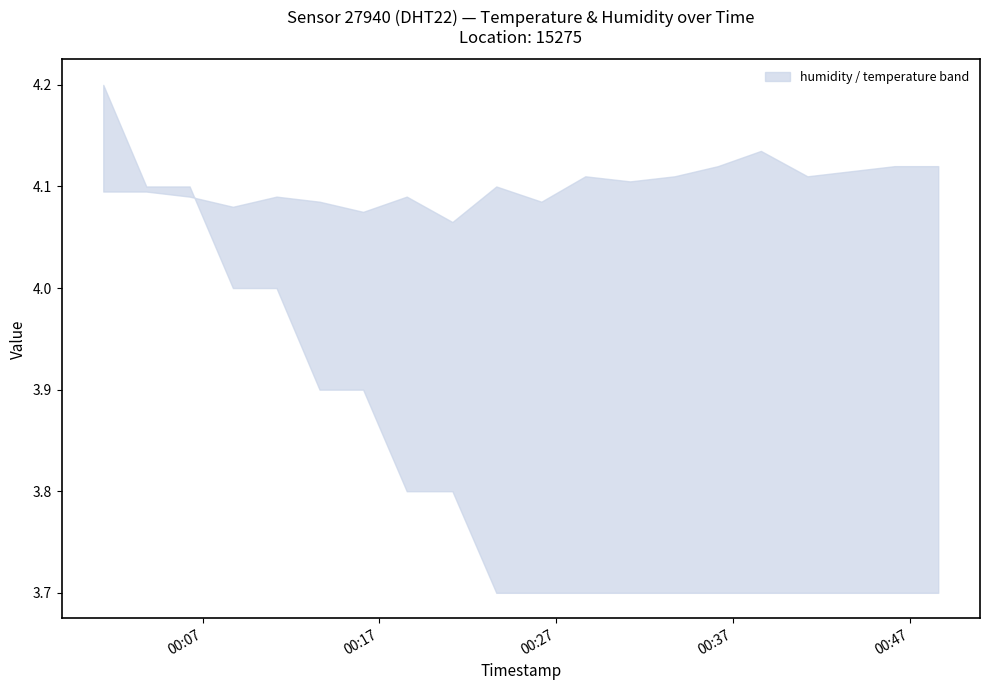

What is the sum of the temperature values at 2023-01-28T00:06:16 and 2023-01-28T00:46:09?

7.8